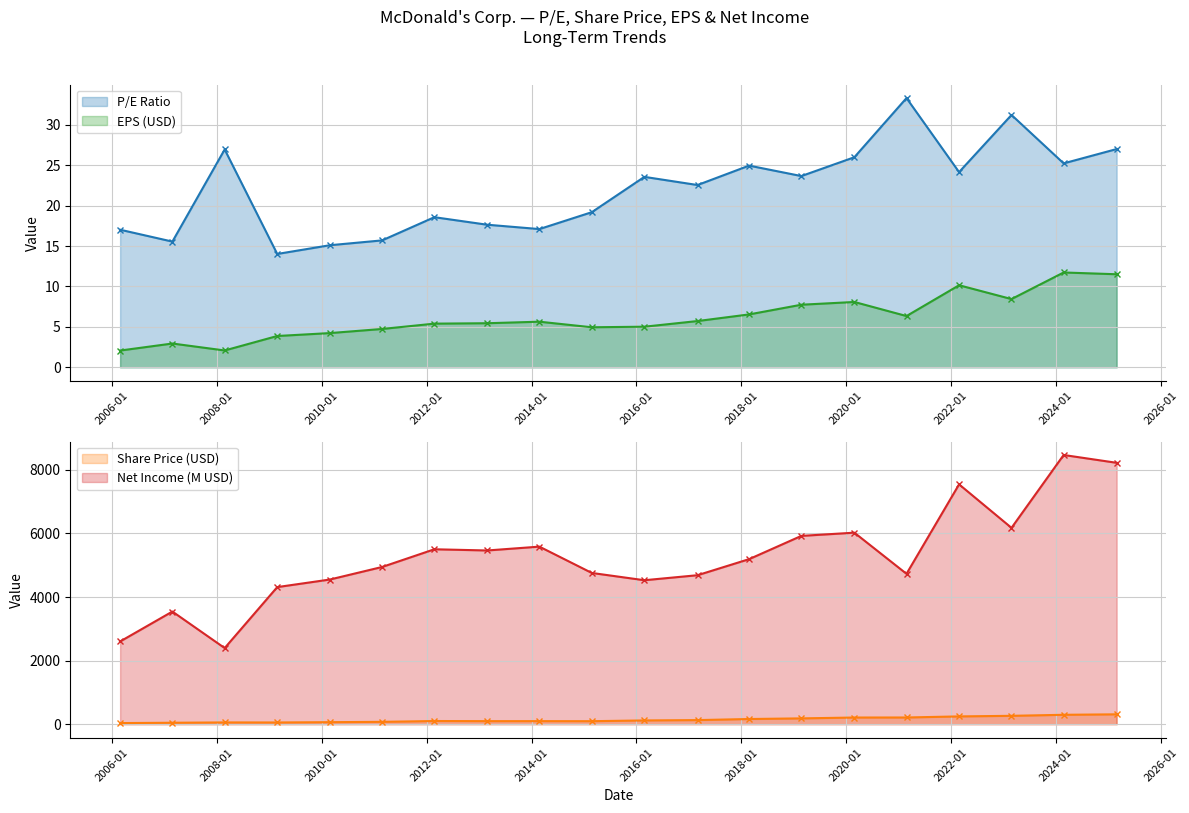

True or false: EPS (USD) has a value of 3.9 at 2009-02-25.

True